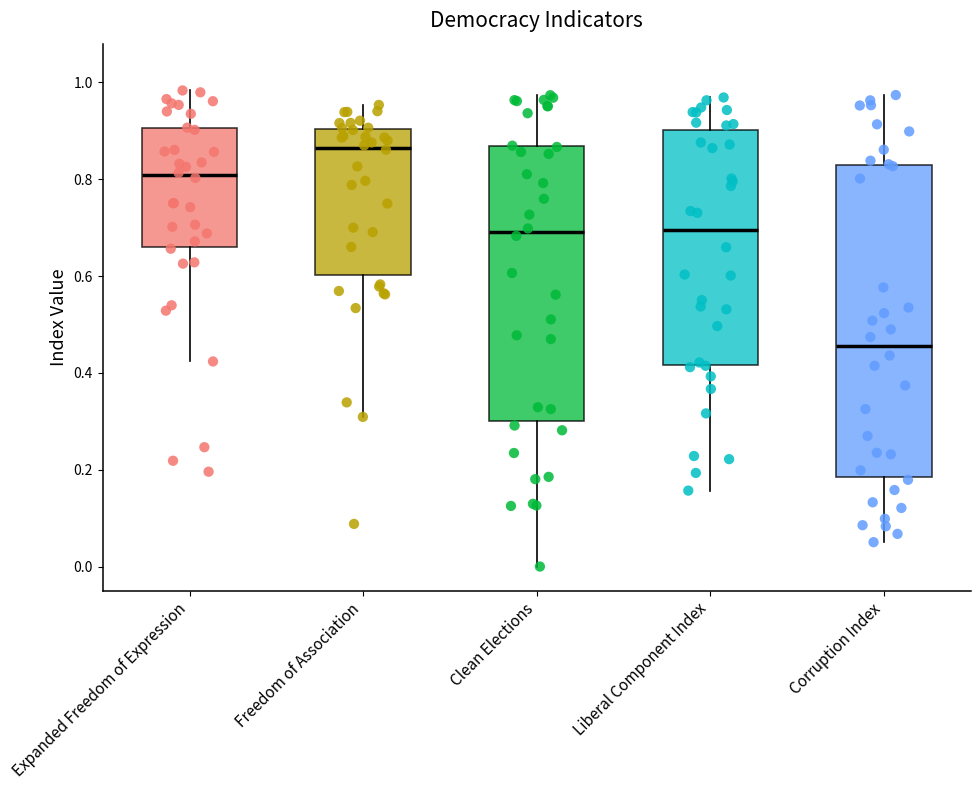

Which box has the lowest median line?

Corruption Index